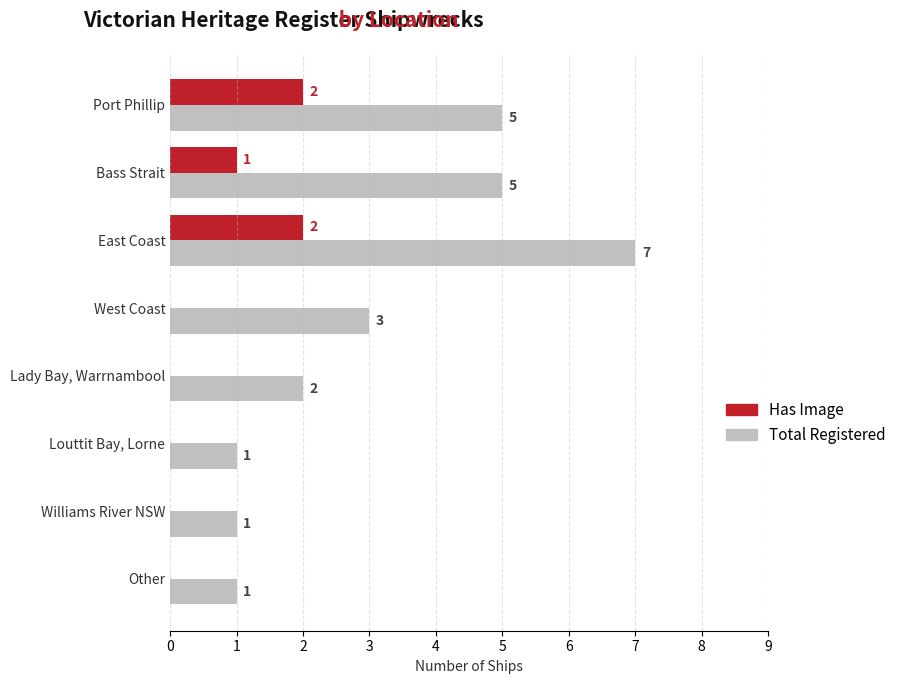

How many Total Registered values are between 1 and 5?

7